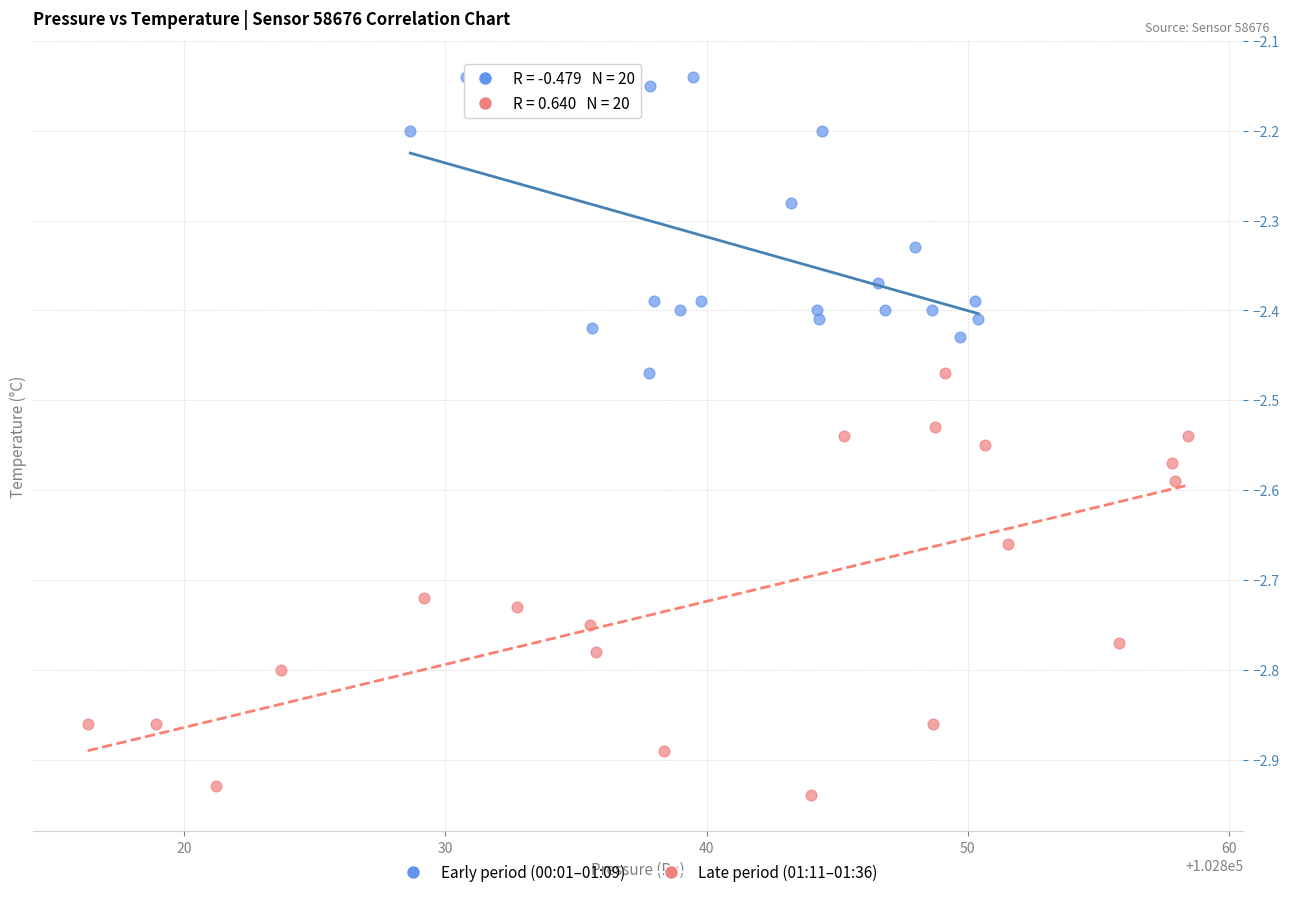

Which series contains the lowest Y value?

Late period (01:11–01:36)